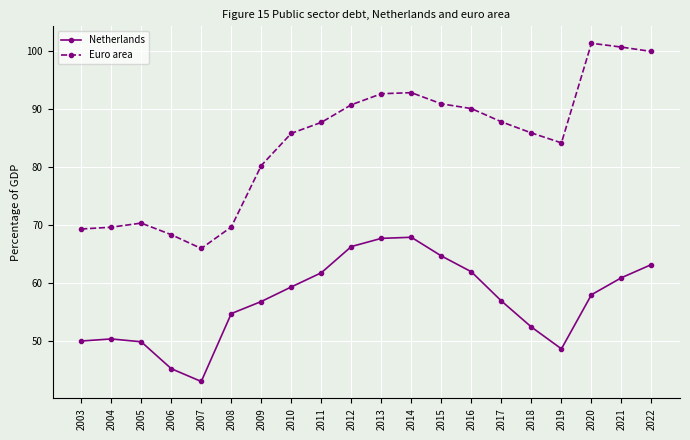

True or false: Netherlands and Euro area cross at least once.

False